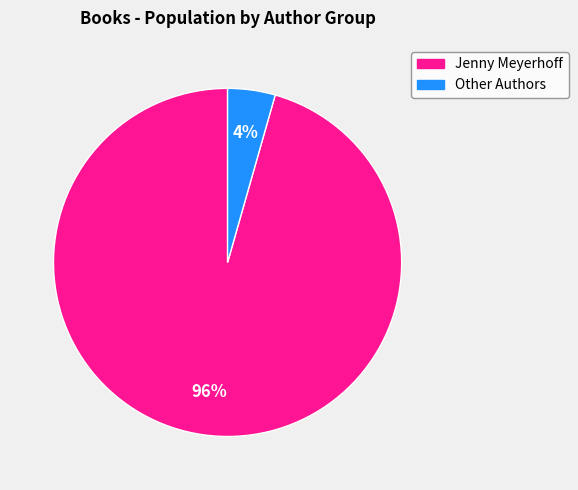

To the nearest percent, what is the average slice percentage?

50%